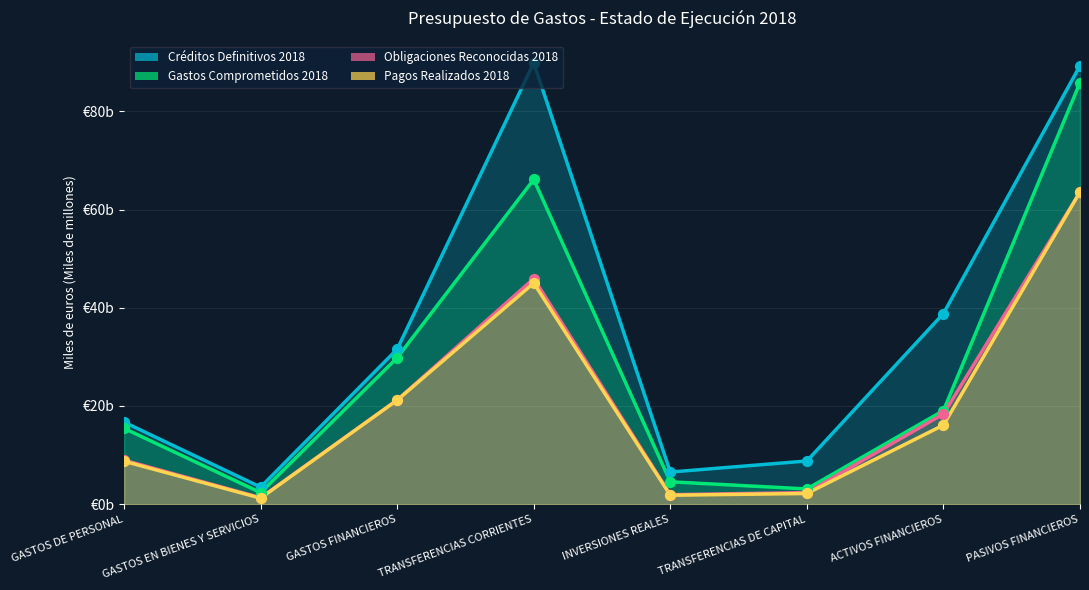

Is the value of Obligaciones Reconocidas 2018 at TRANSFERENCIAS CORRIENTES greater than the value of Pagos Realizados 2018 at TRANSFERENCIAS DE CAPITAL?

Yes